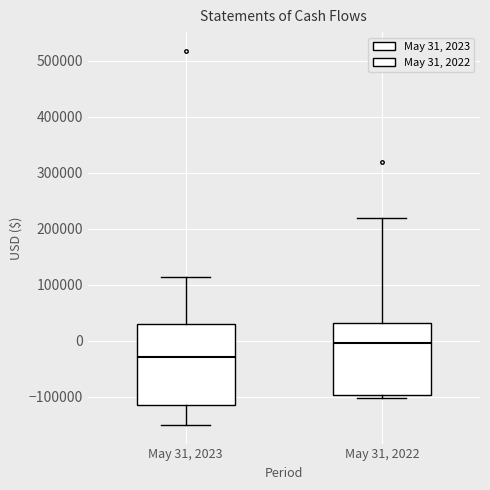

Comparing the boxes themselves (not the whiskers), which one is the tallest?

May 31, 2023